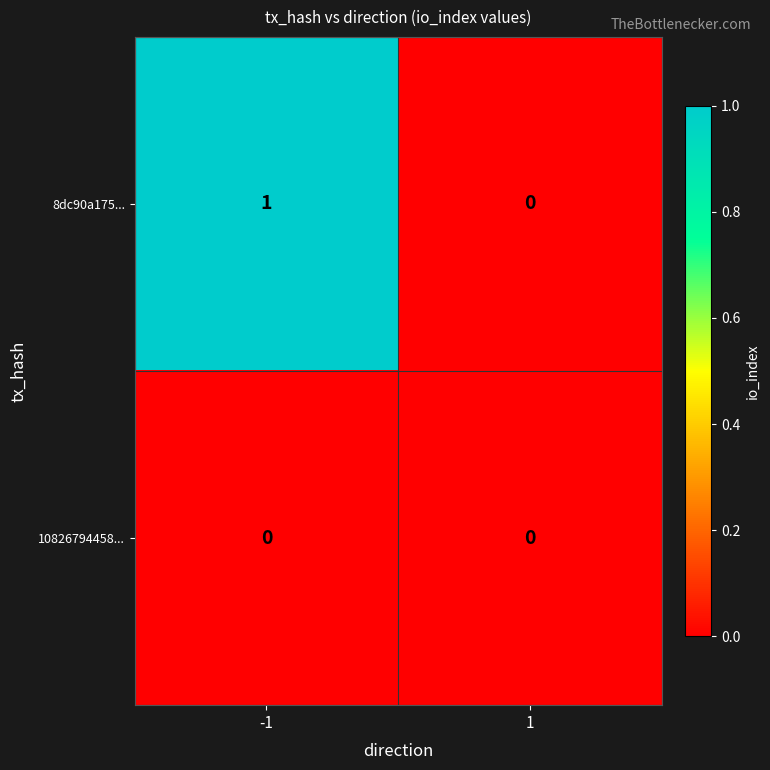

Rank the series by their maximum value, from highest to lowest.

8dc90a175..., 10826794458...